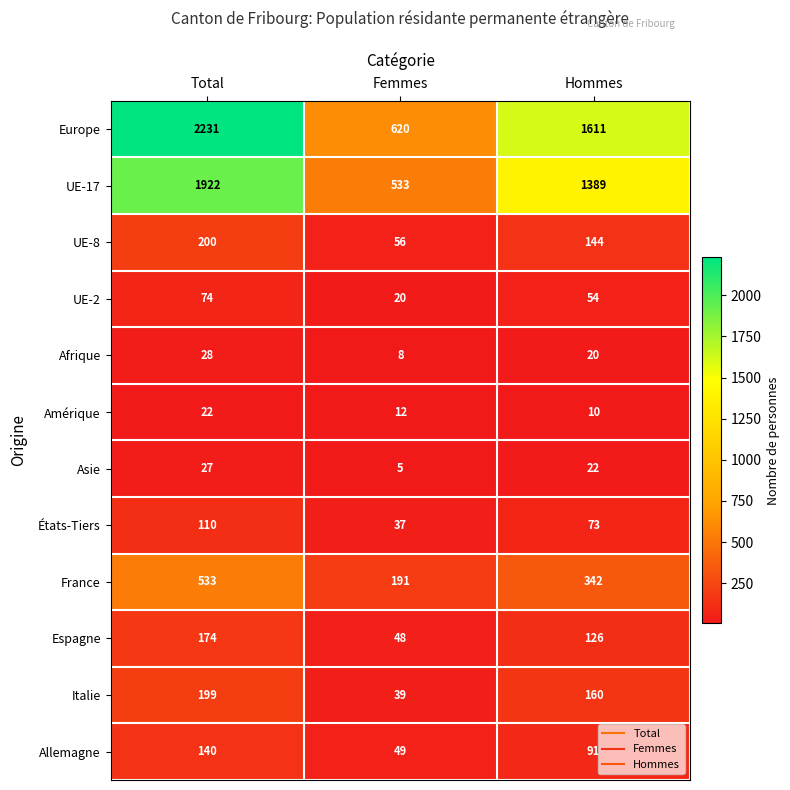

Which series has the largest total across all categories?

Europe